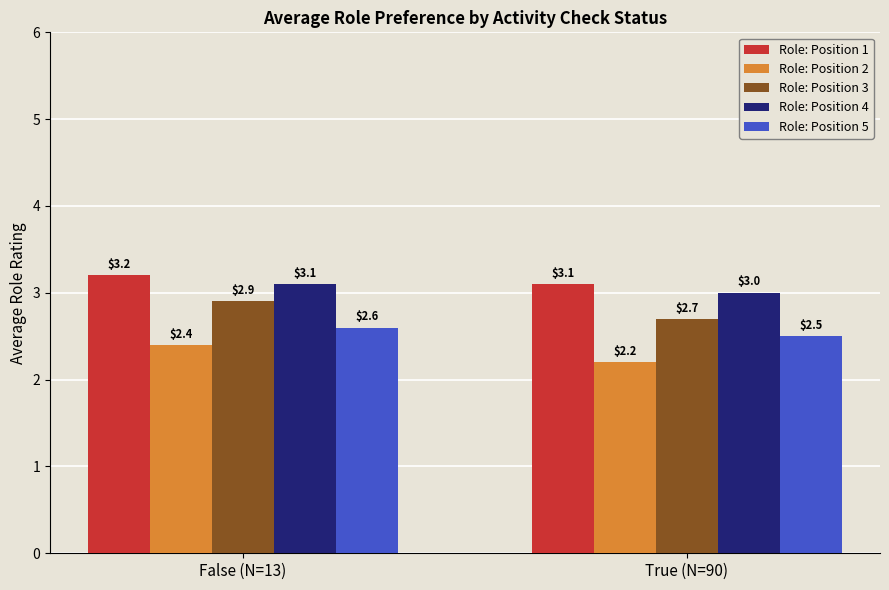

Which category has the highest value in the Role: Position 4 series?

False (N=13)